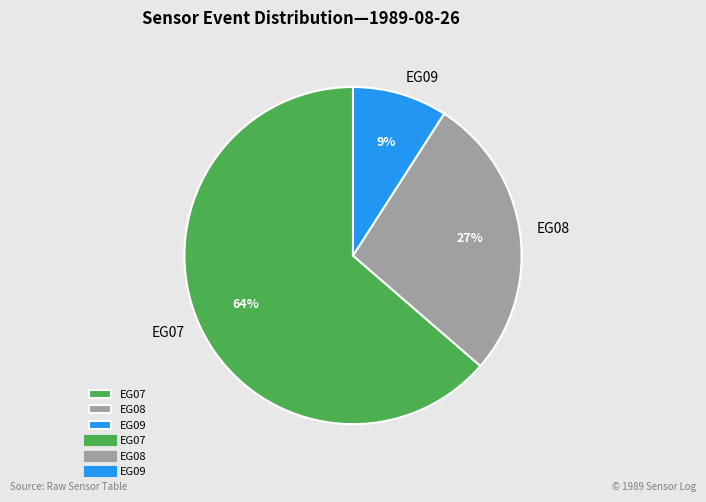

To the nearest percent, what is the difference between the EG07 and EG09 slice percentages?

55%